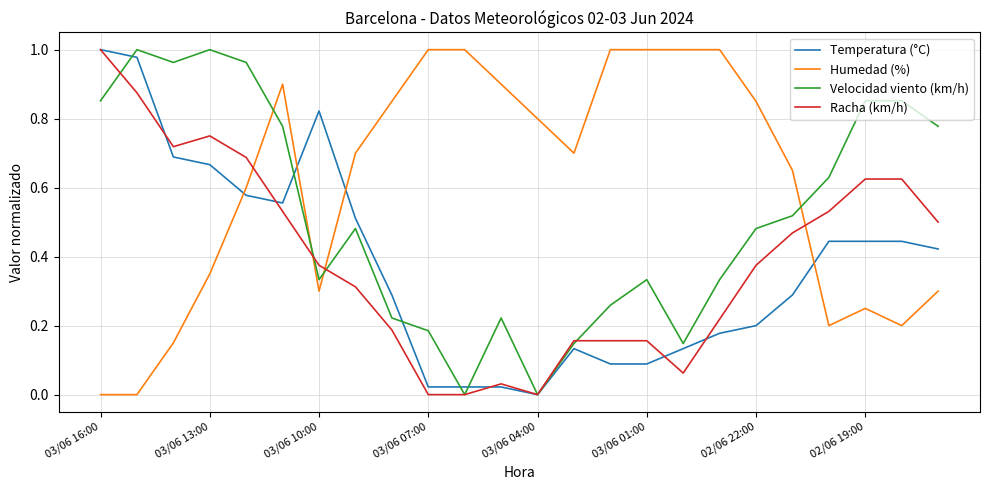

Which series ends up on top after the final intersection of Humedad (%) and Racha (km/h)?

Racha (km/h)